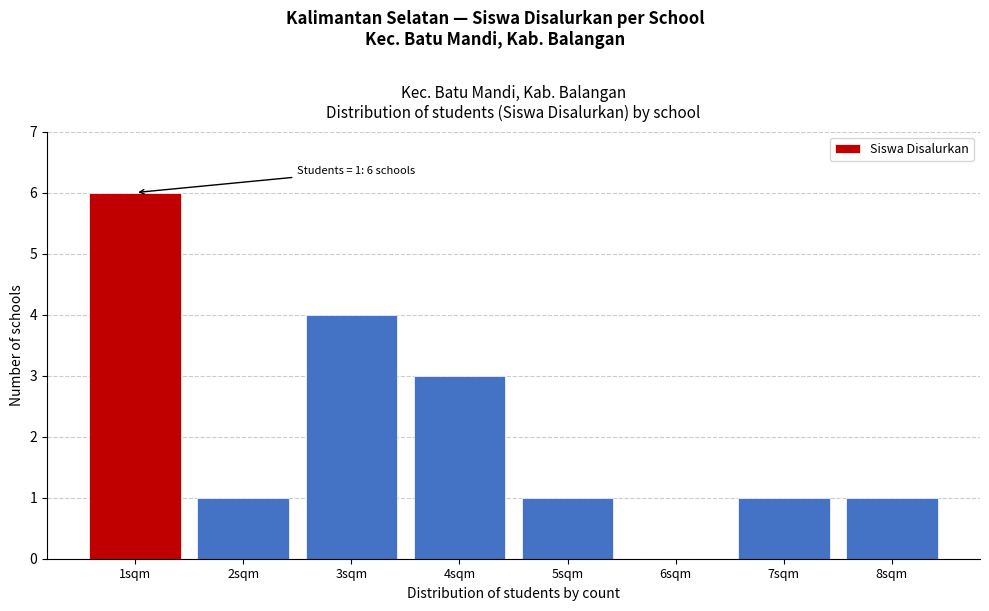

Which range on the x-axis has the tallest bar?

0.5 to 1.5